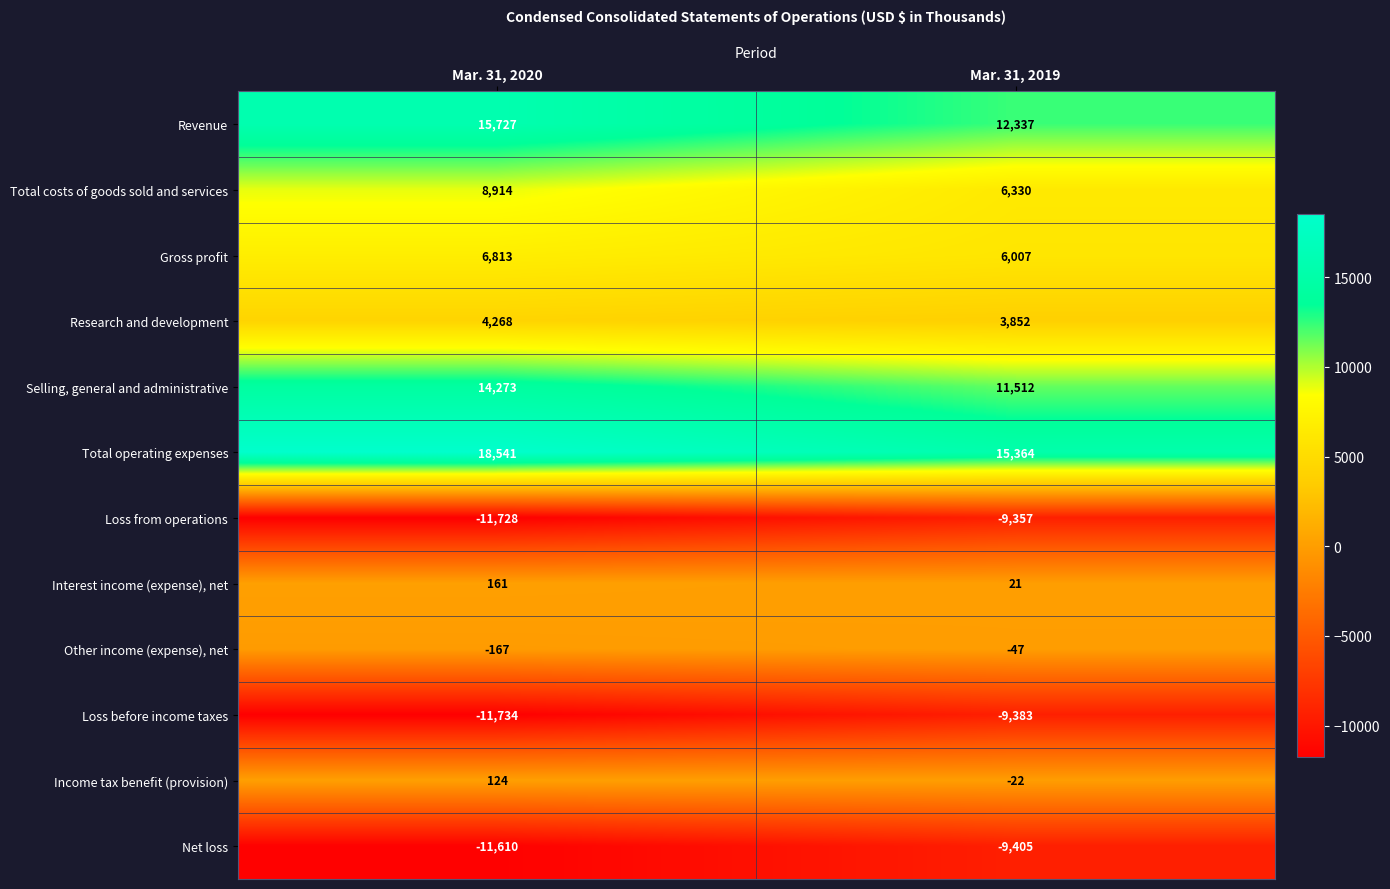

The Selling, general and administrative series shows 14273 at Mar. 31, 2020. True or false?

True